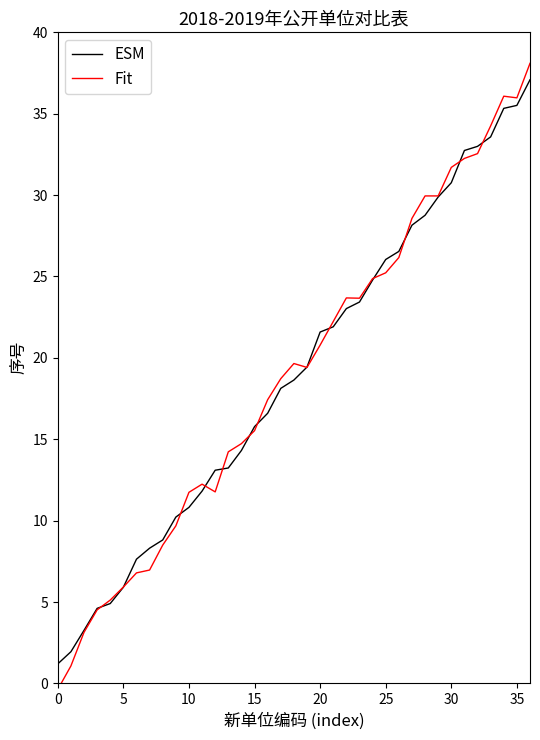

Which series has the largest range (max minus min)?

Fit